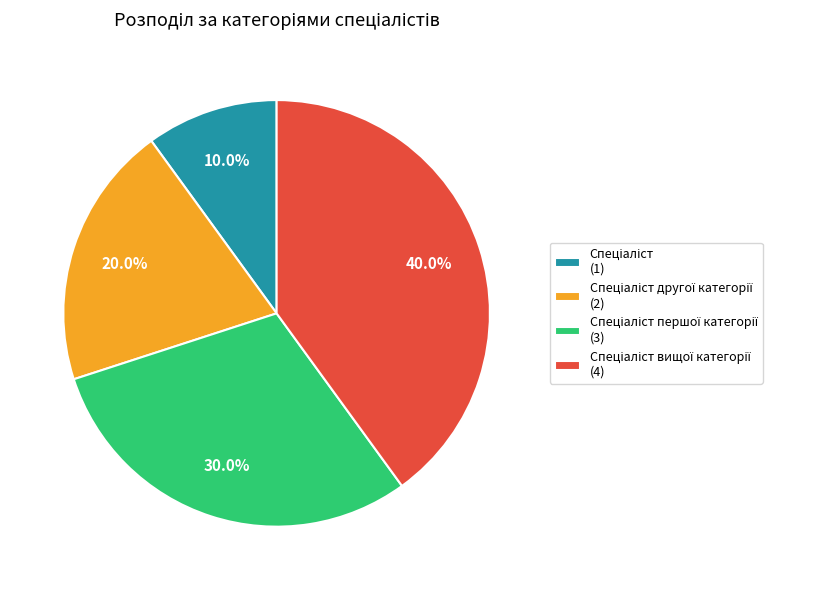

Is there any slice that represents more than half of the pie?

No